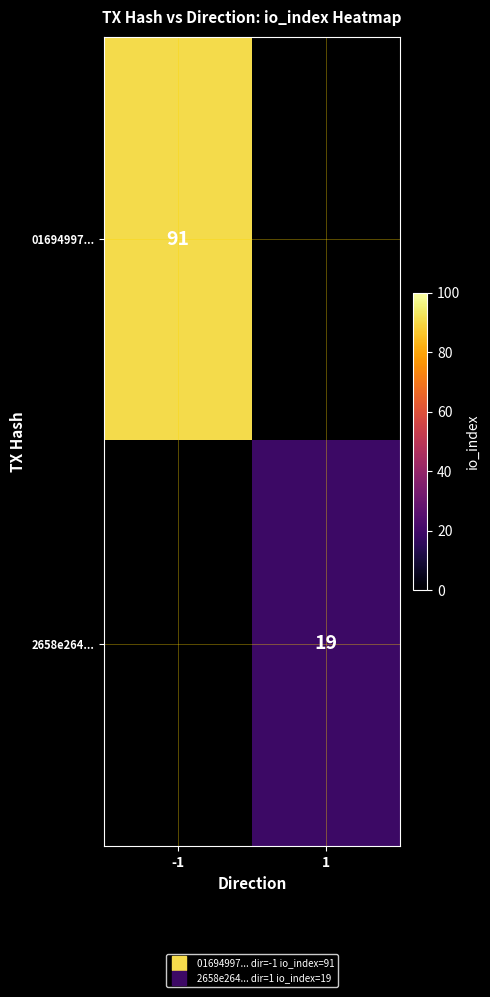

How many categories are shown in the chart?

2